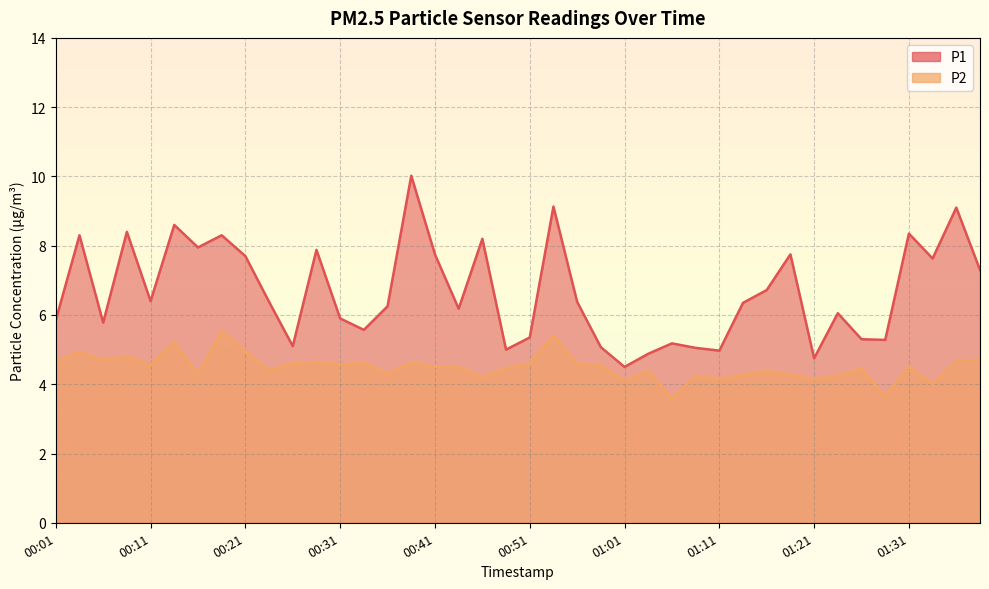

How many data points in P1 are above 6?

24